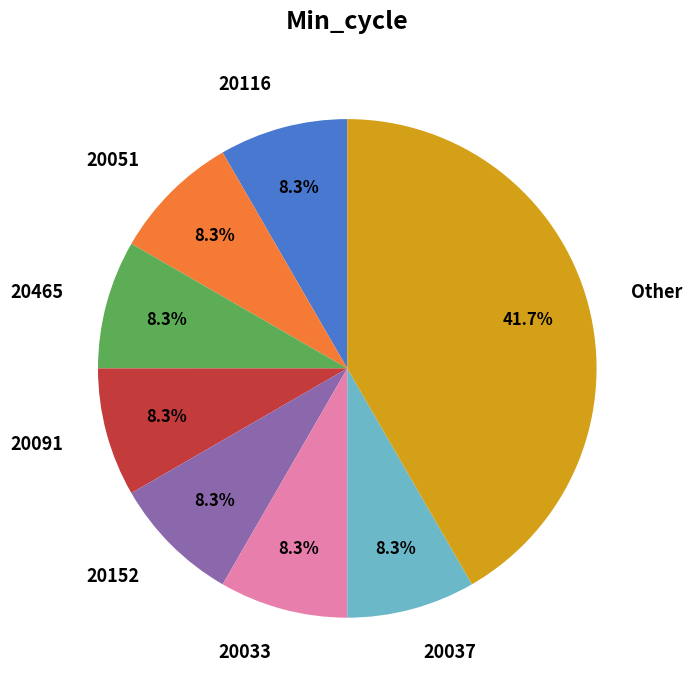

Is there any slice that represents more than half of the pie?

No